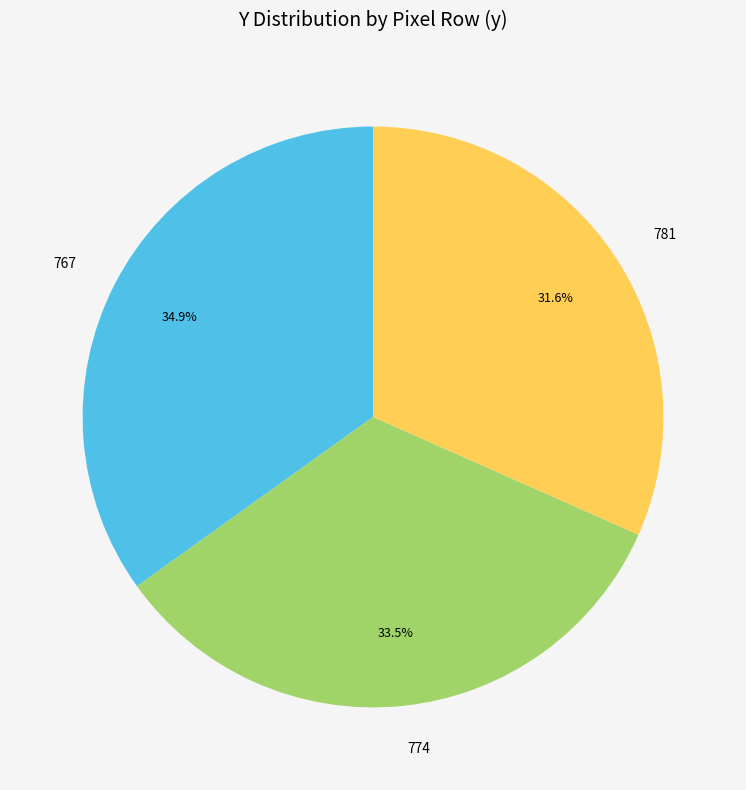

What percentage do 781 and 767 together represent?

66.7%